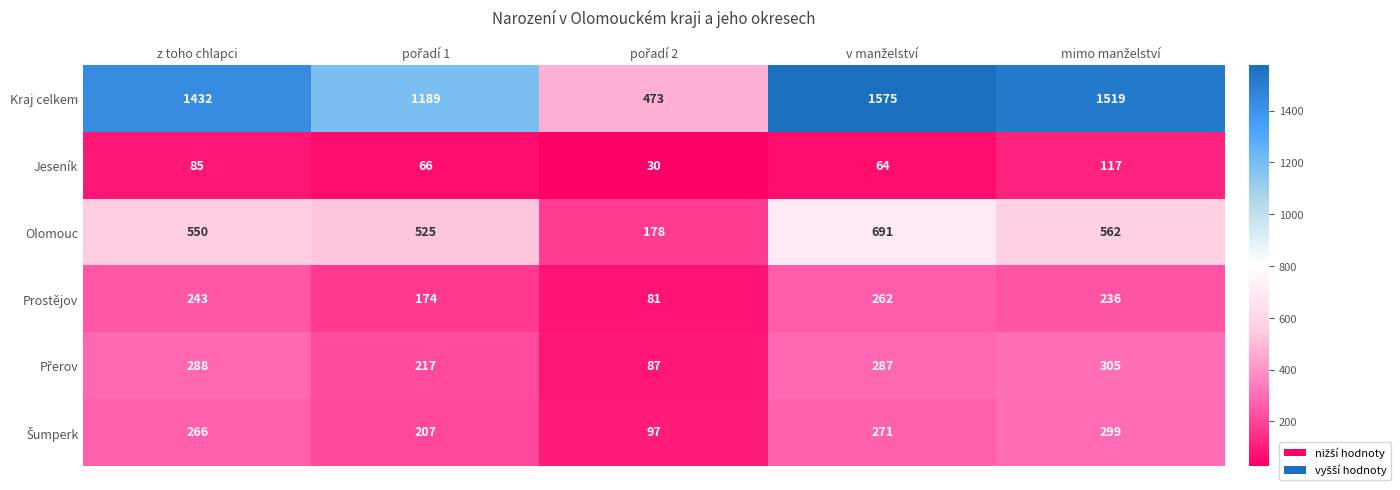

What is the difference between the second highest and minimum values in the Prostějov series?

162